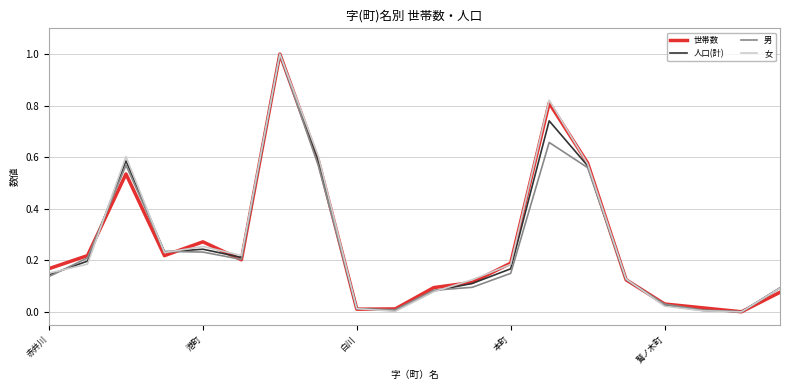

What is the maximum value shown in the chart?

1.0